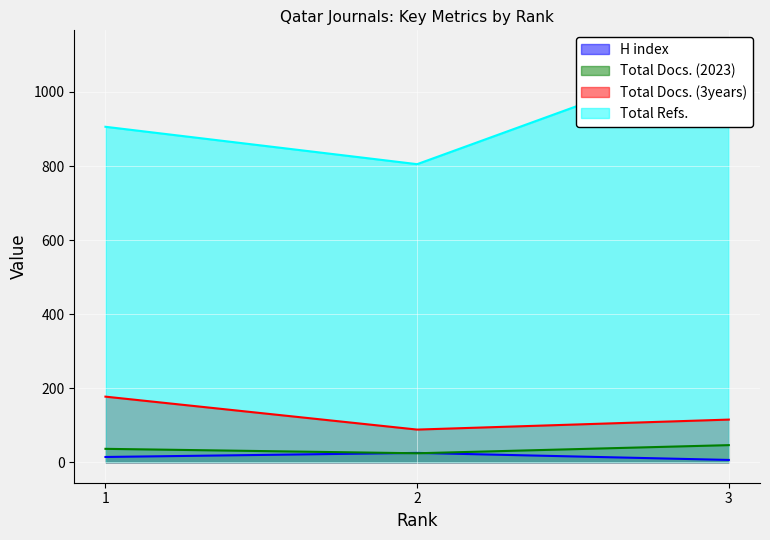

Rank the series by their maximum value, from highest to lowest.

Total Refs., Total Docs. (3years), Total Docs. (2023), H index